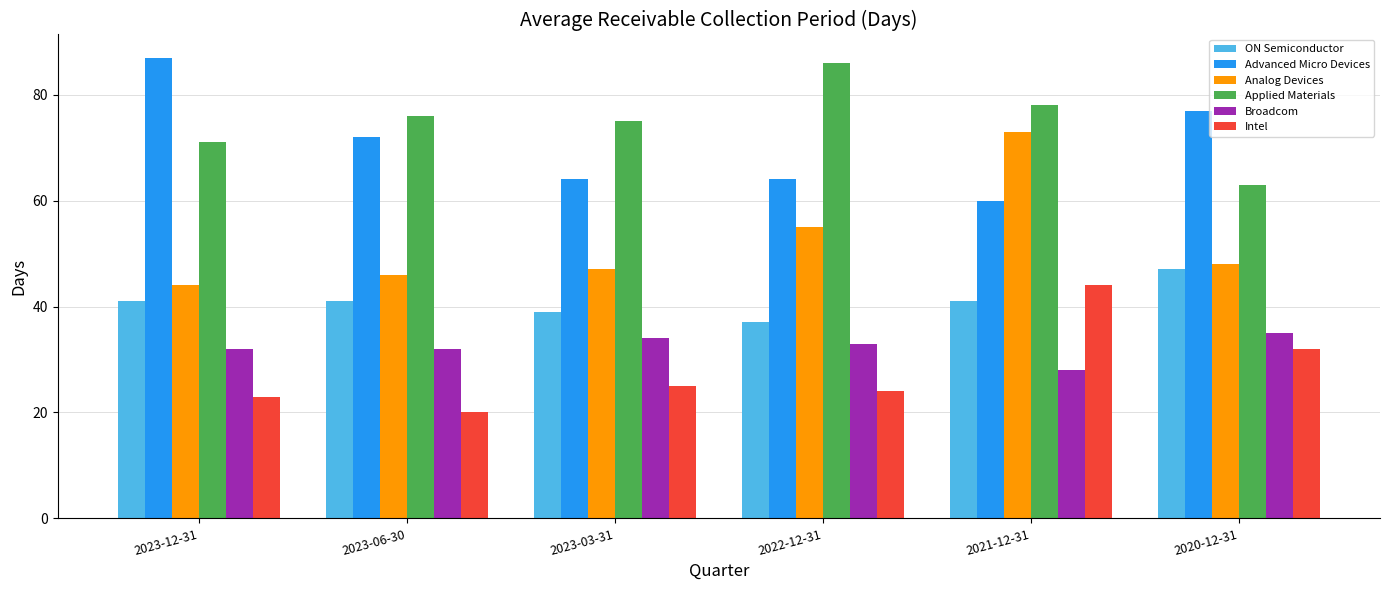

What are all the series names shown in the legend?

ON Semiconductor, Advanced Micro Devices, Analog Devices, Applied Materials, Broadcom, Intel